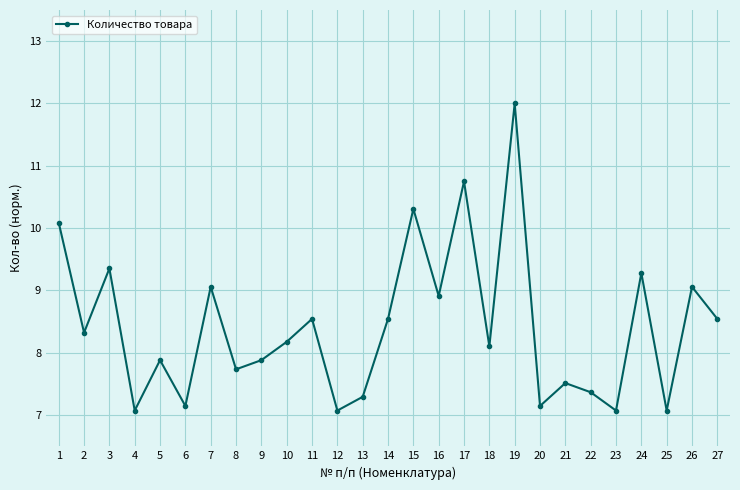

At which category does the chart reach its peak across all series?

19